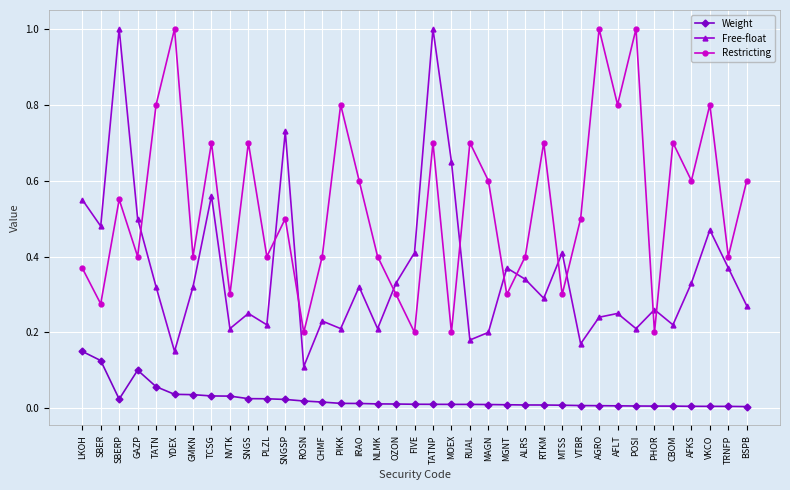

The Free-float series shows 0.3 at RTKM. True or false?

True